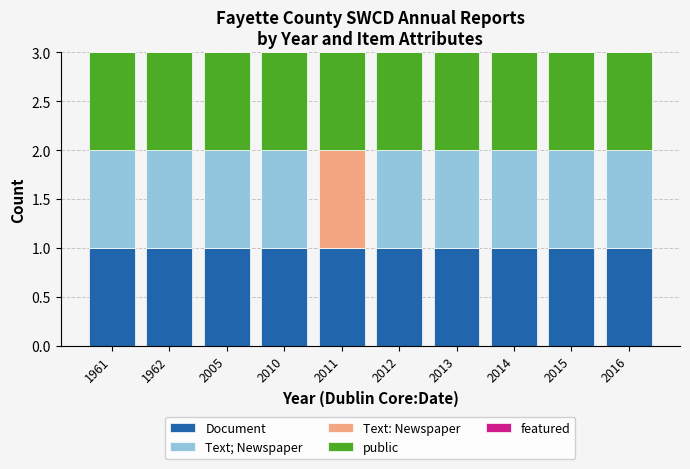

What is the total value across all series at 2015?

3